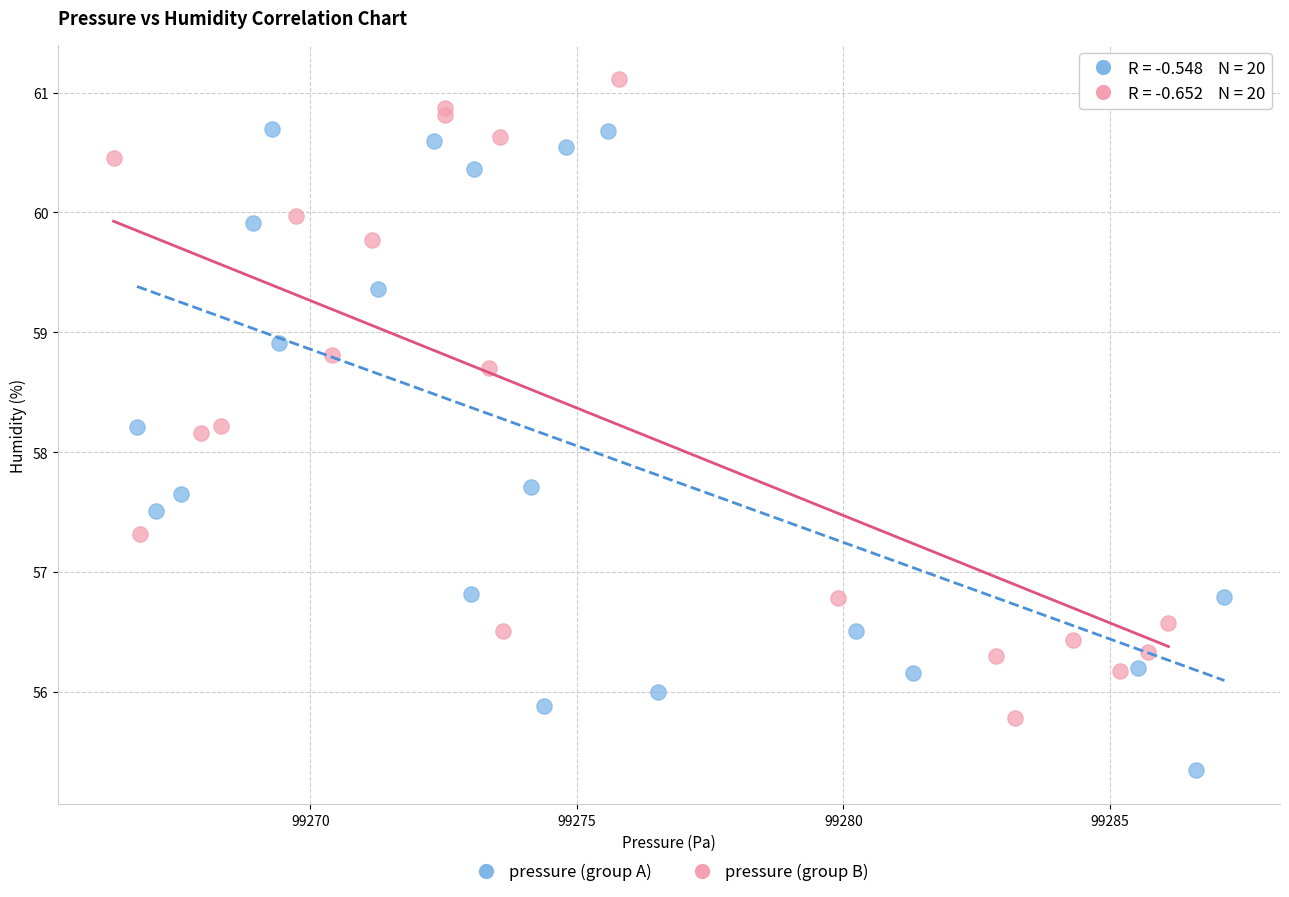

Which series has the largest Y range (max minus min)?

pressure (group A)